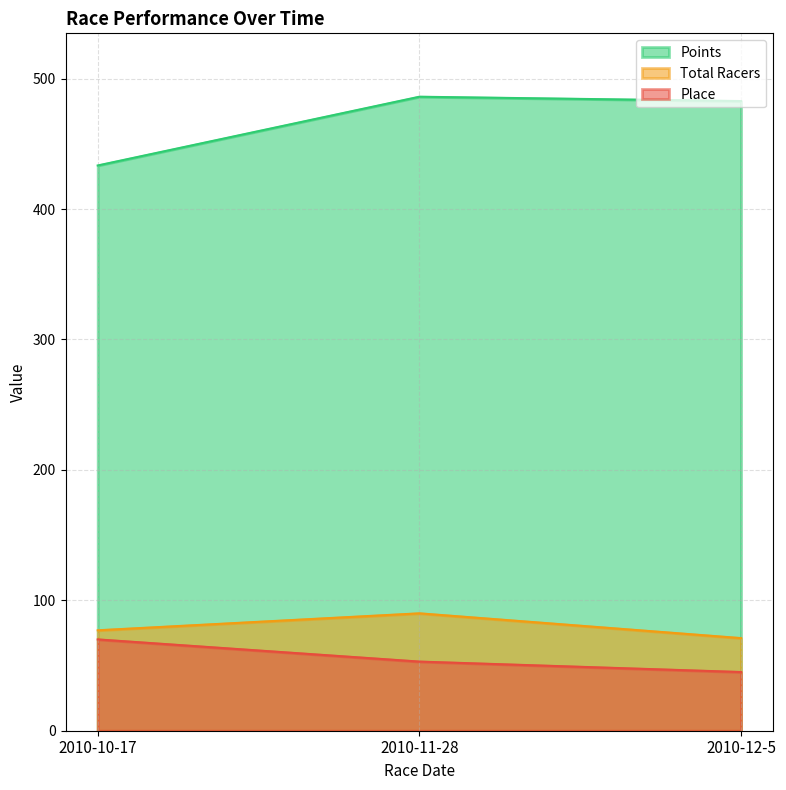

Which series has the largest range (max minus min)?

Points